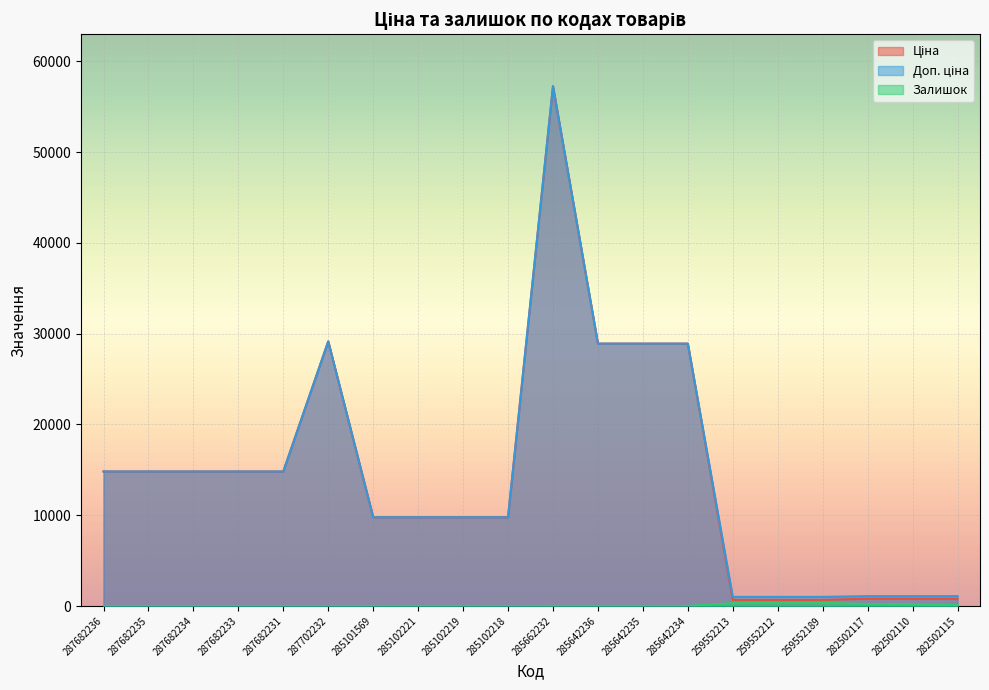

True or false: Доп. ціна and Залишок intersect in this chart.

False